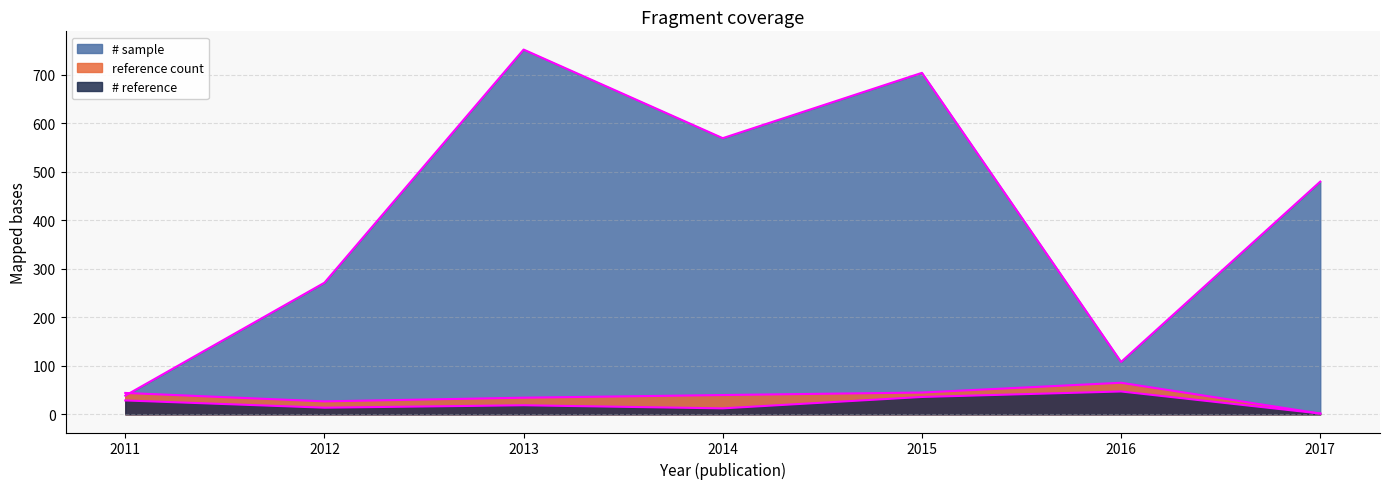

What is the minimum value shown in the chart?

1